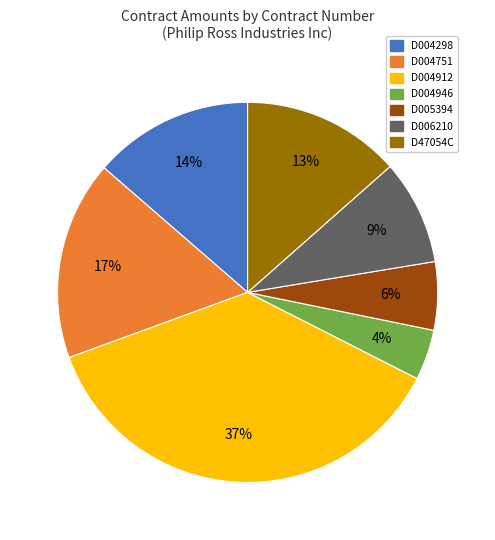

What percentage is the D006210 slice, to the nearest percent?

9%